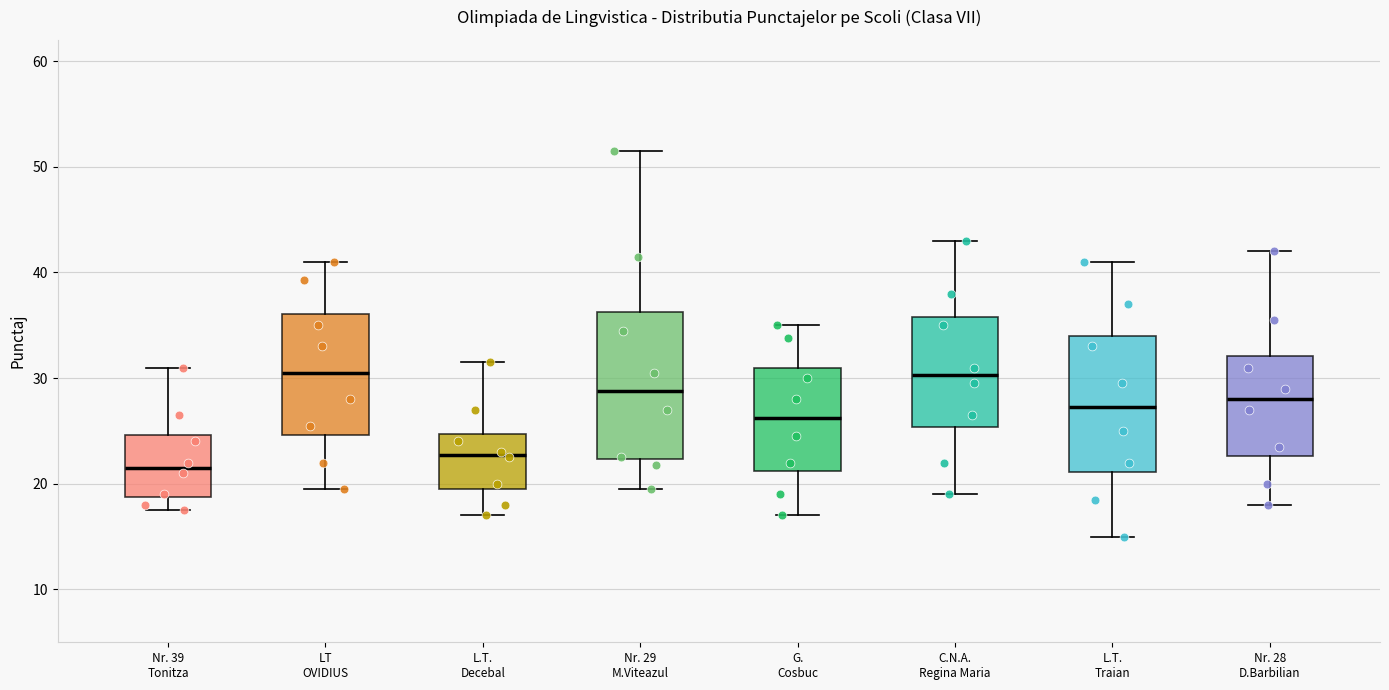

Which box has the lowest median line?

Nr. 39 Tonitza